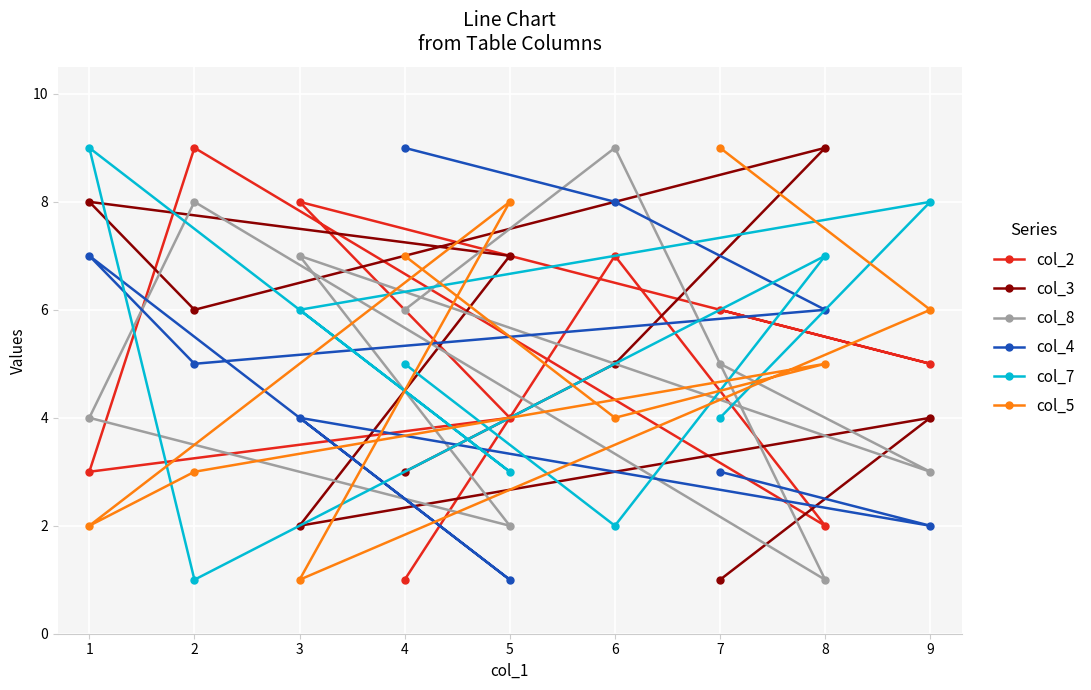

True or false: col_2 and col_3 intersect in this chart.

True